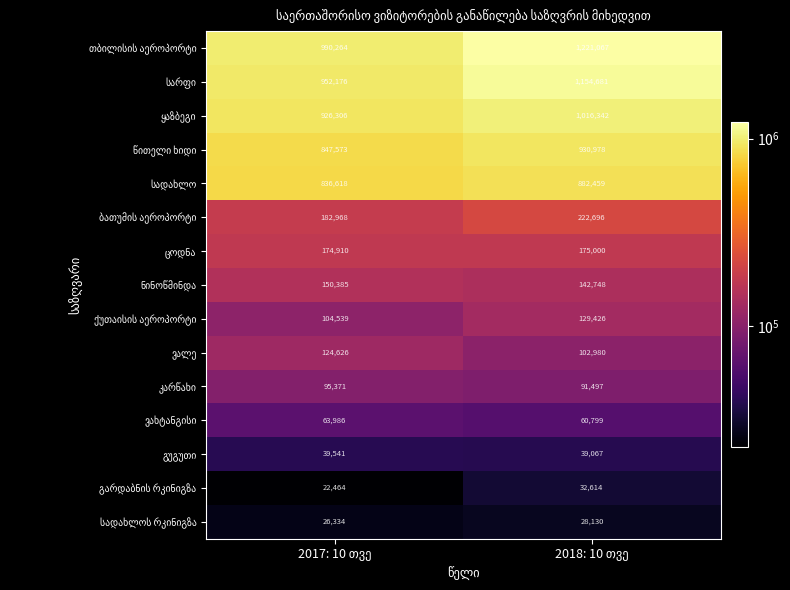

What is the minimum value shown in the chart?

22464